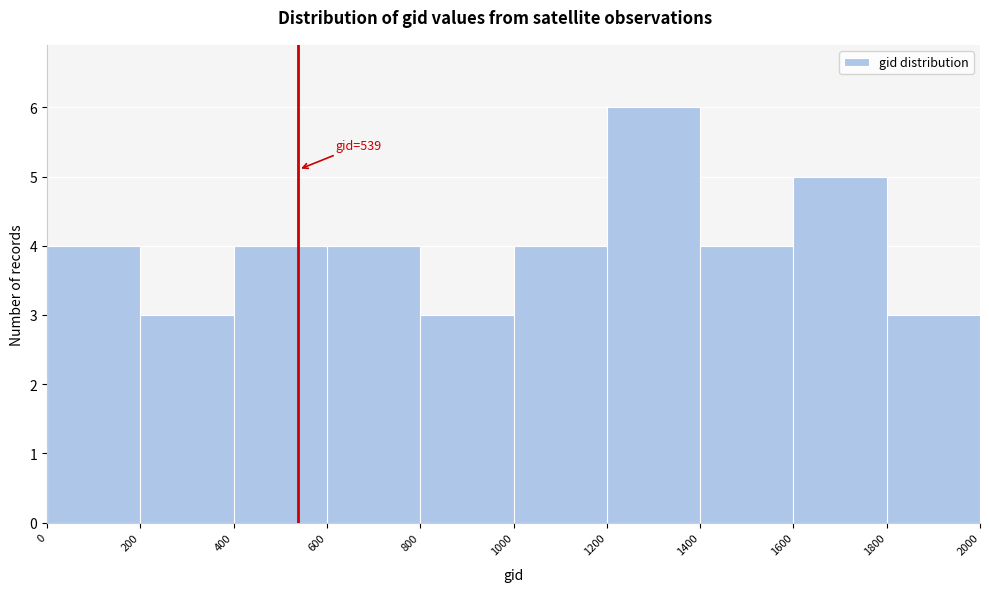

Which range on the x-axis has the tallest bar?

1200 to 1400